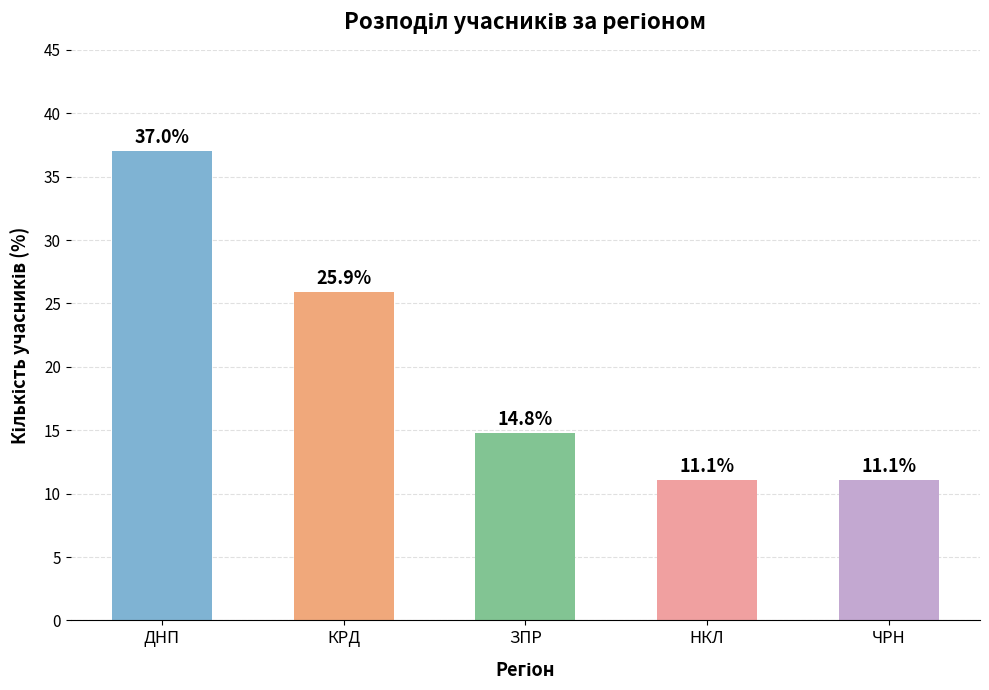

What is the value of the 4th bar from the left?

11.1